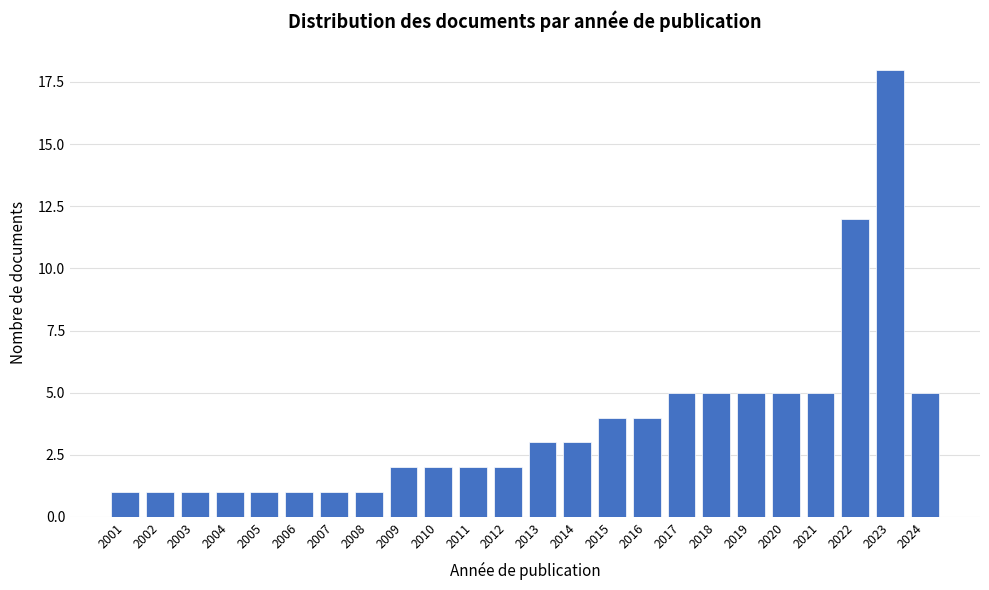

Reading right to left, transcribe all the data shown in this chart.

2024=5	2023=18	2022=12	2021=5	2020=5	2019=5	2018=5	2017=5	2016=4	2015=4	2014=3	2013=3	2012=2	2011=2	2010=2	2009=2	2008=1	2007=1	2006=1	2005=1	2004=1	2003=1	2002=1	2001=1